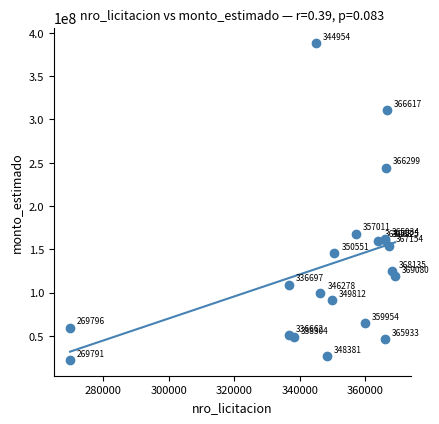

What Y value in the scatter plot is closest to 205066800?

168011500.0